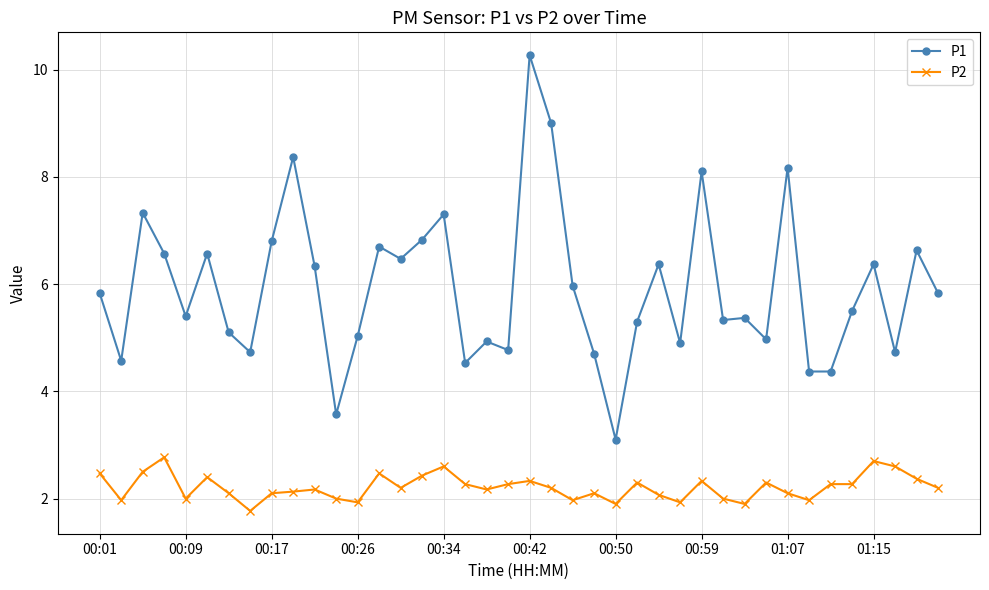

True or false: P1 and P2 intersect in this chart.

False